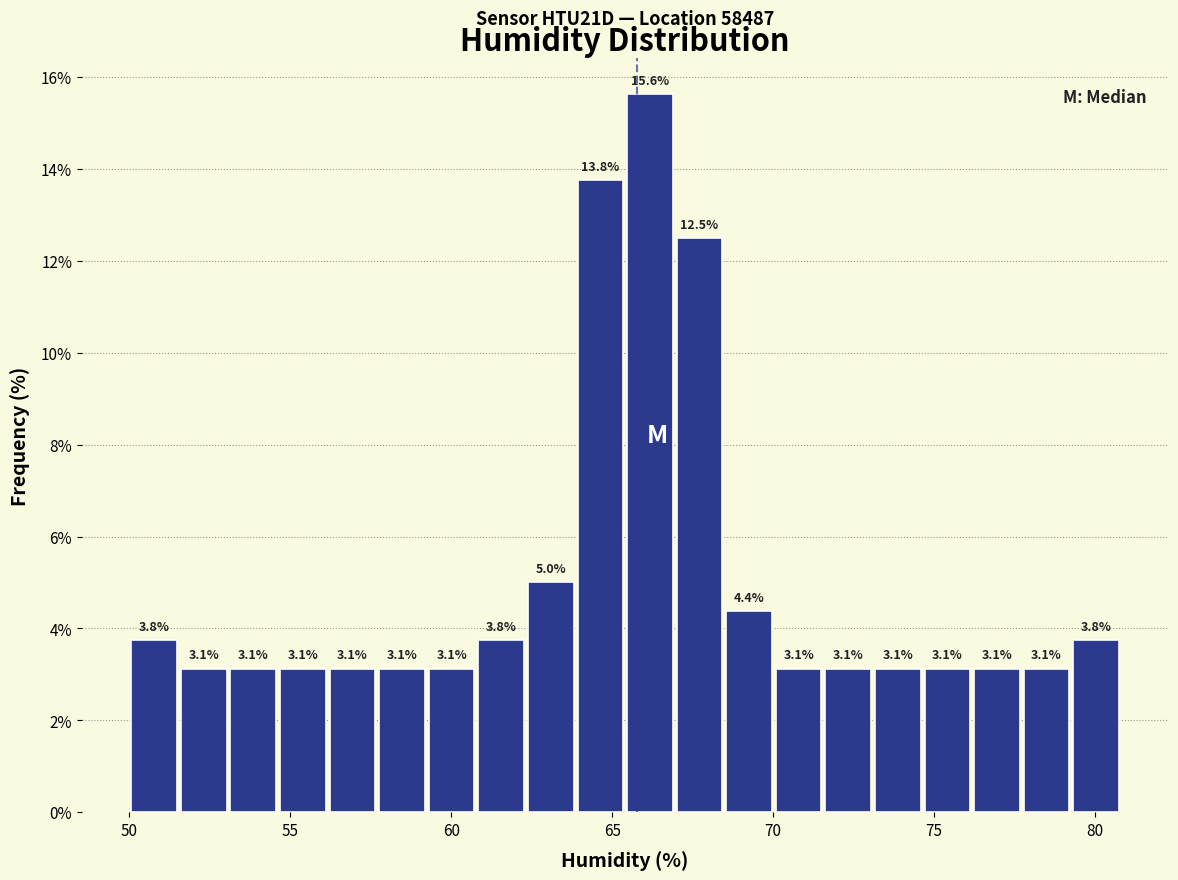

Read against the x-axis, roughly where is the centre of the tallest bar?

66.0